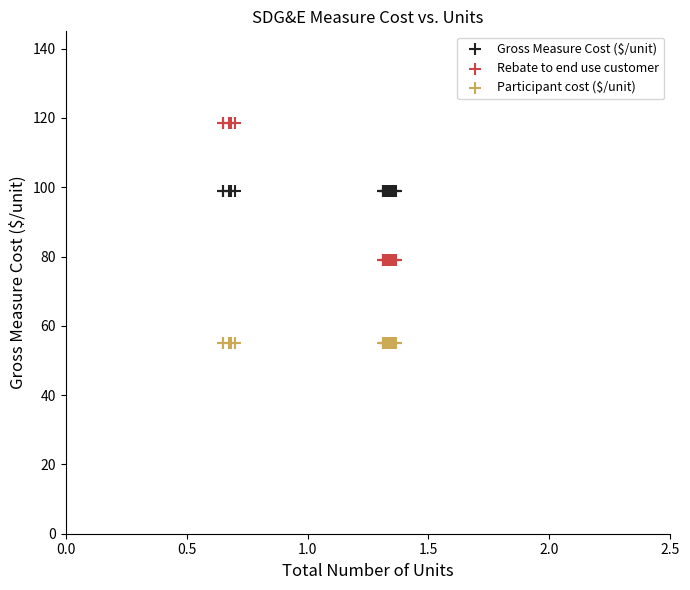

Which series contains the highest Y value?

Rebate to end use customer